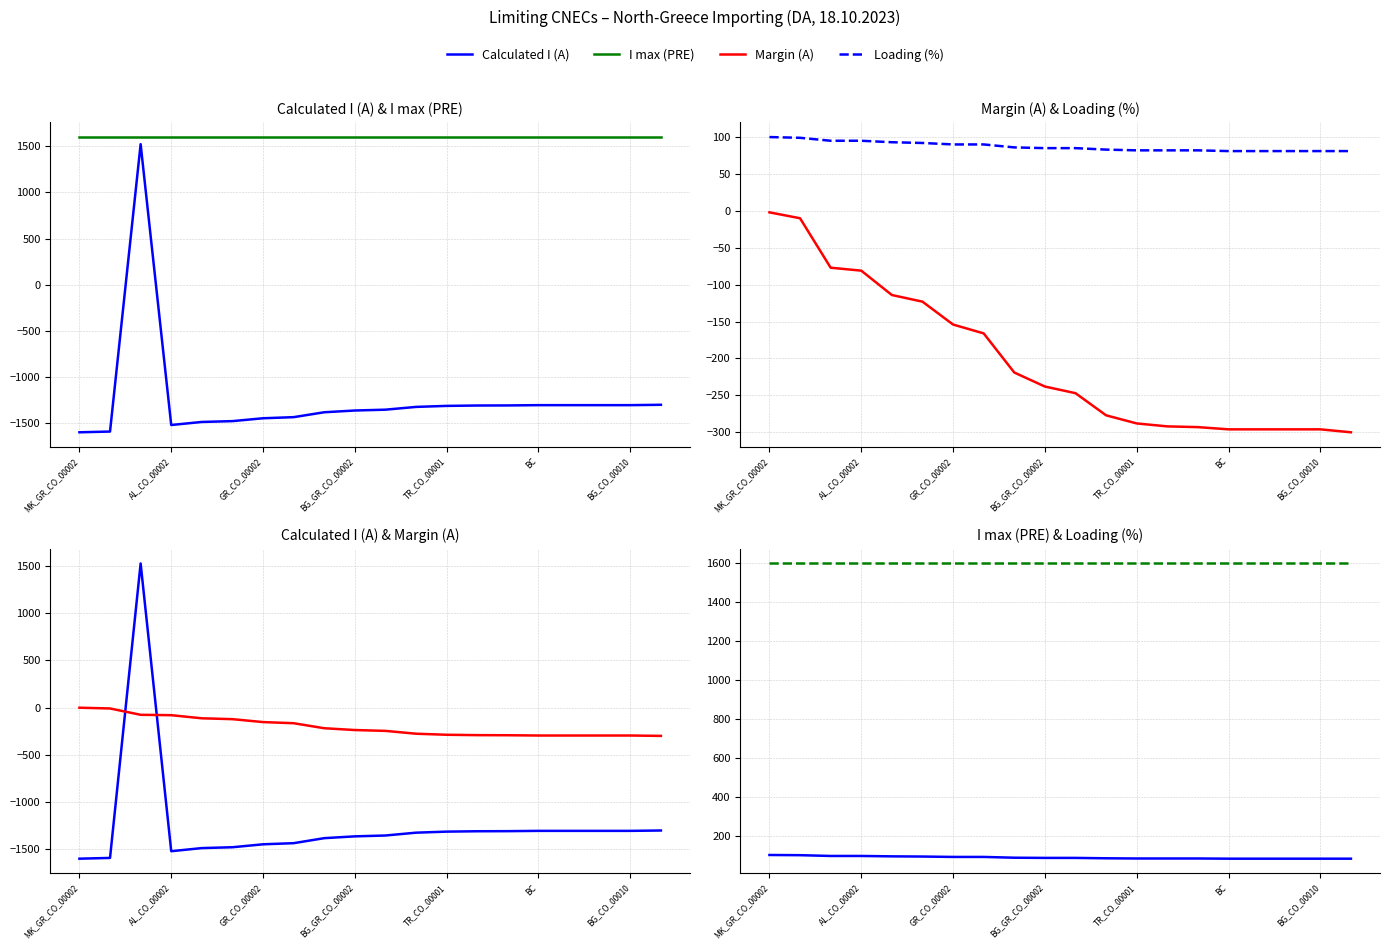

Reading left to right, transcribe all the data shown in this chart.

Calculated I (A): -1598	-1590	1523	-1519	-1486	-1477	-1446	-1434	-1381	-1362	-1353	-1323	-1312	-1308	-1307	-1304	-1304	-1304	-1304	-1300
I max (PRE): 1600	1600	1600	1600	1600	1600	1600	1600	1600	1600	1600	1600	1600	1600	1600	1600	1600	1600	1600	1600
Margin (A): -2	-10	-77	-81	-114	-123	-154	-166	-219	-238	-247	-277	-288	-292	-293	-296	-296	-296	-296	-300
Loading (%): 100	99	95	95	93	92	90	90	86	85	85	83	82	82	82	81	81	81	81	81